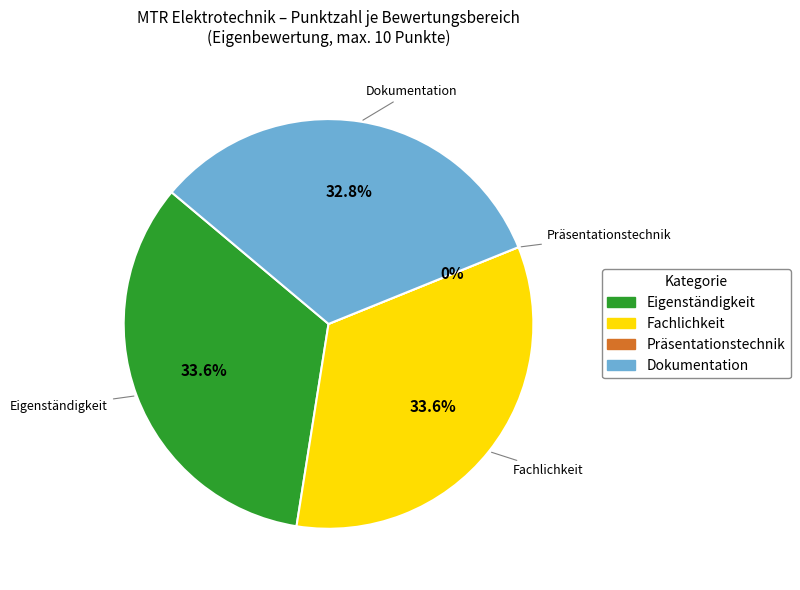

How many segments does this pie chart have?

4